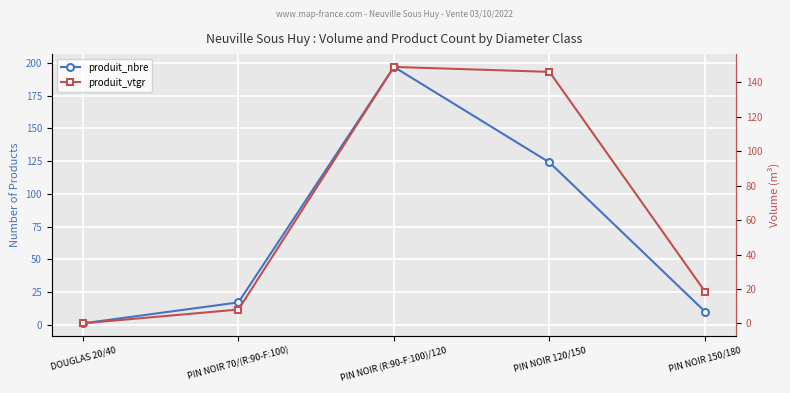

The produit_vtgr series shows 8.1 at PIN NOIR 70/(R:90-F:100). True or false?

True